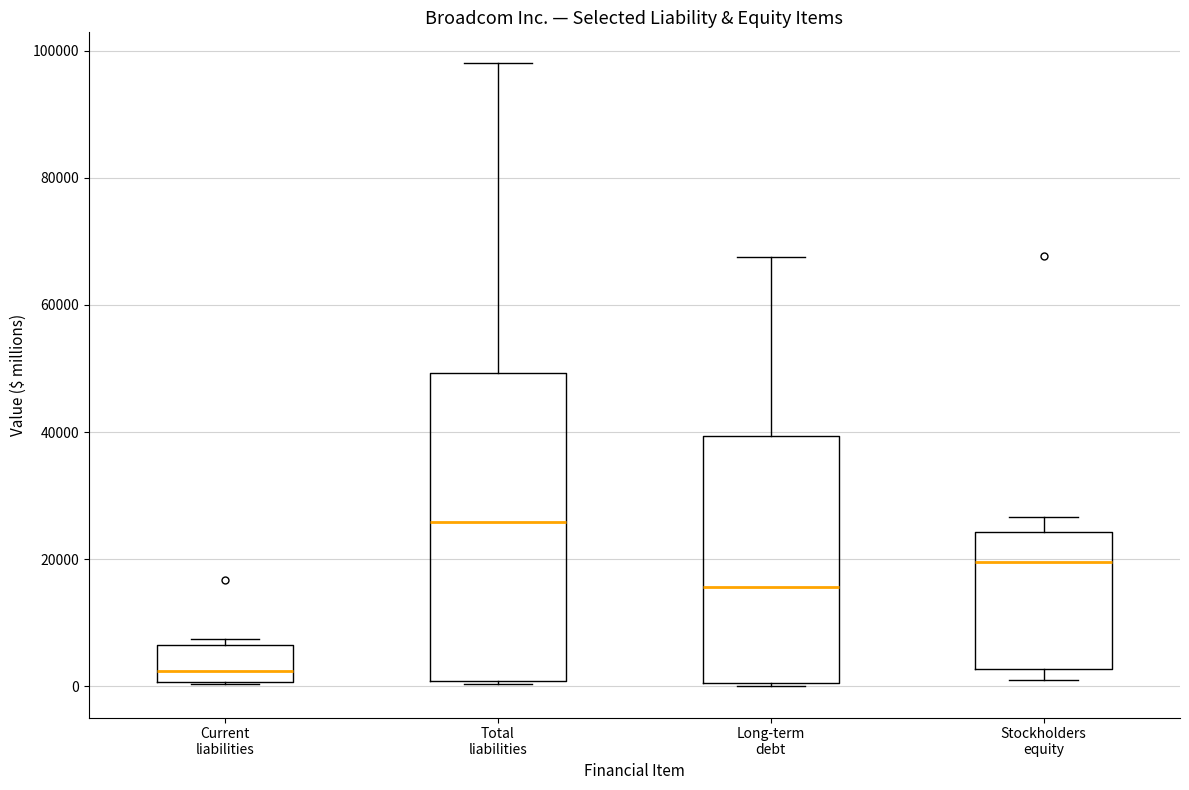

Where does the upper whisker of the box for Long-term debt end on the y-axis? The values are not printed on the chart, so give them approximately, as read against the axis.

68000